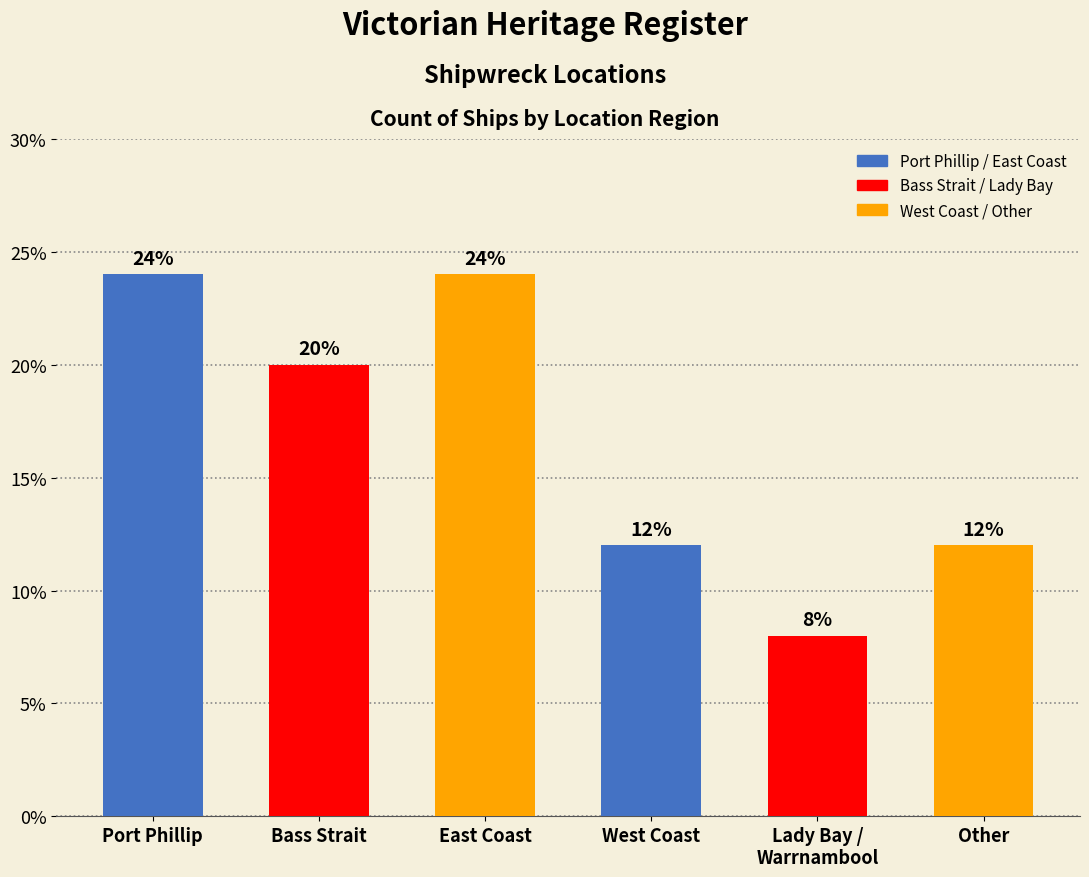

Reading left to right, list all the values displayed in this chart.

24	20	24	12	8	12